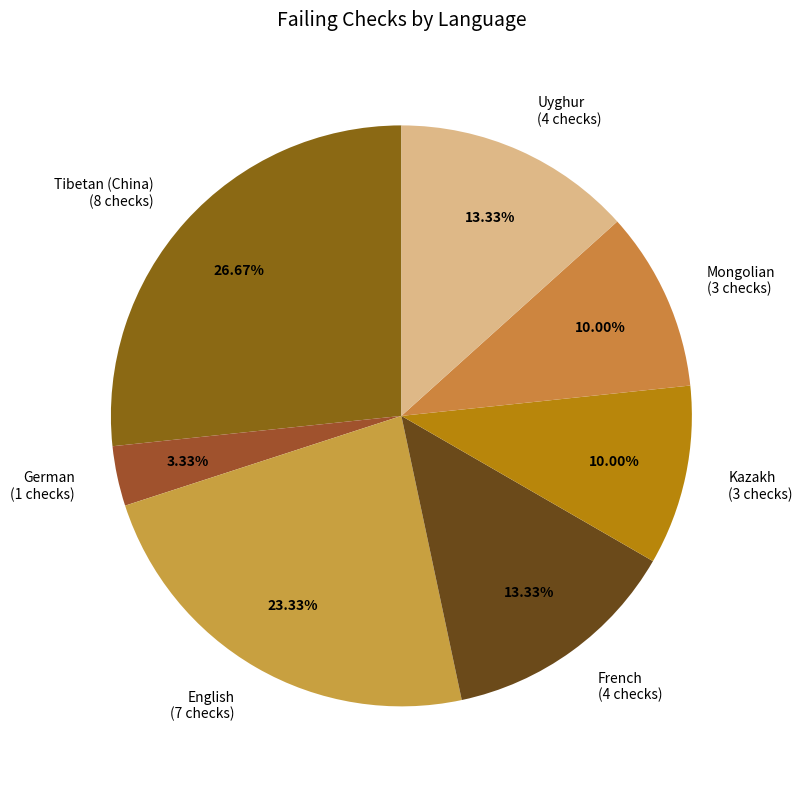

Does any single category account for the majority?

No